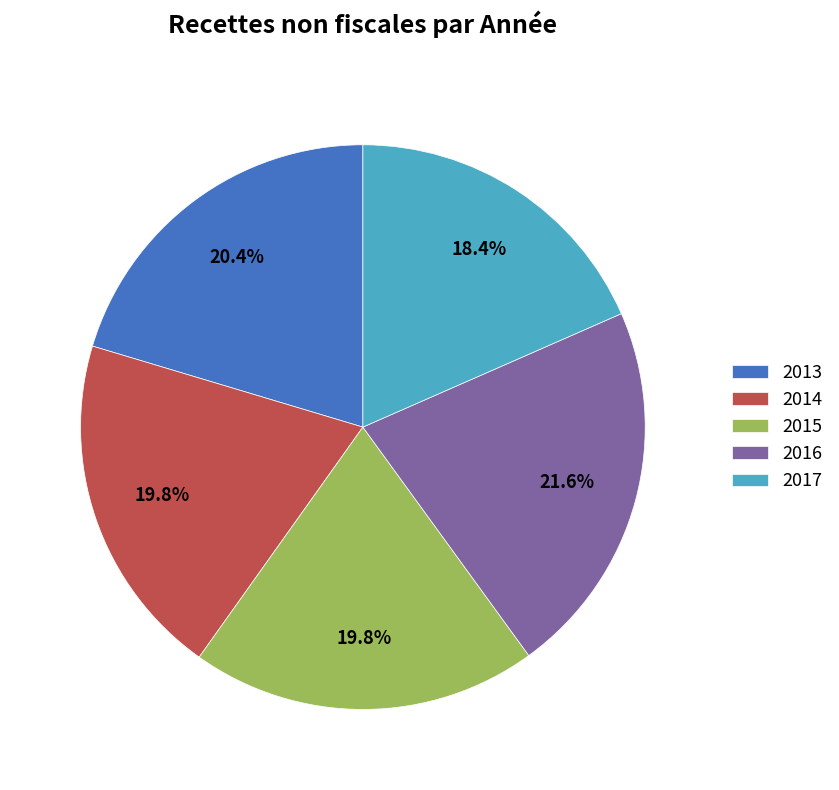

Does 2014 represent more than half of the total?

No